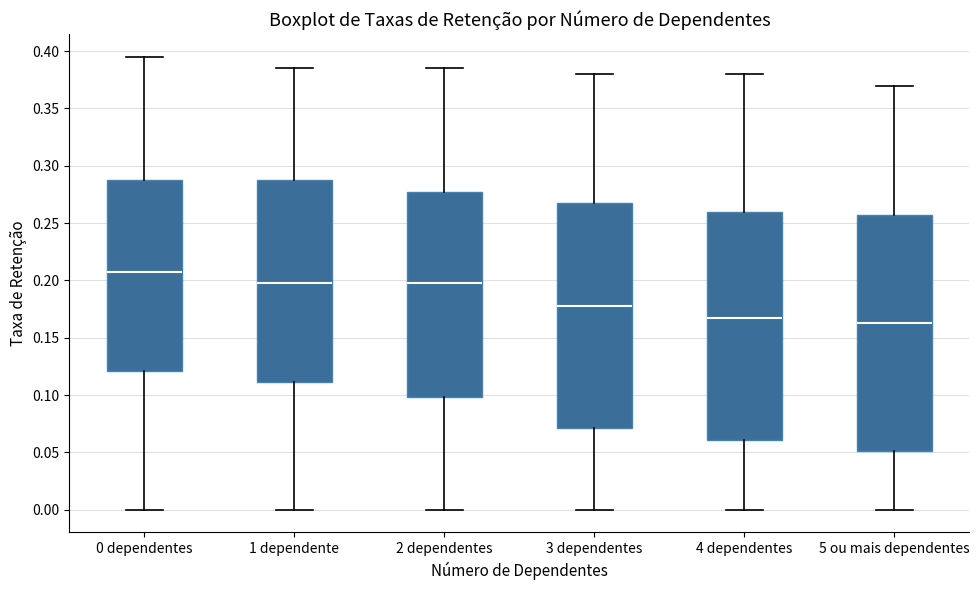

Comparing the boxes themselves (not the whiskers), which one is the tallest?

5 ou mais dependentes